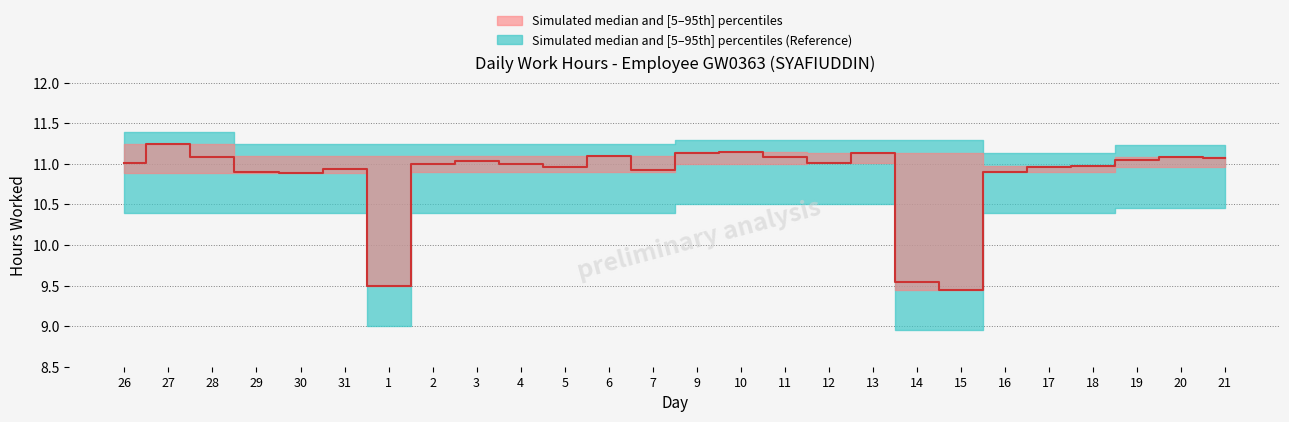

What is the average value?

10.9